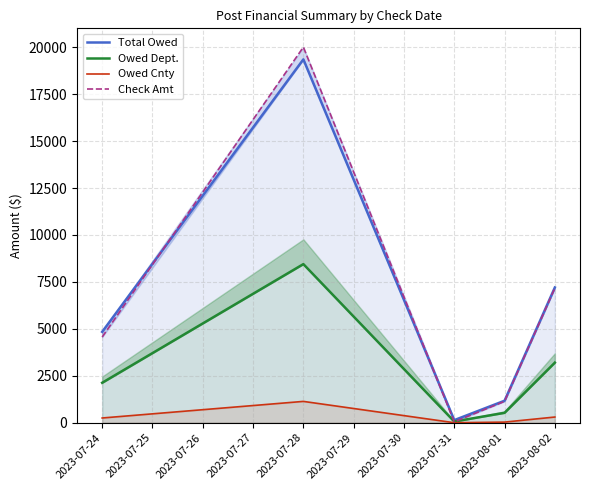

What is the value of the Check Amt point at the 5th from the left?

7173.0